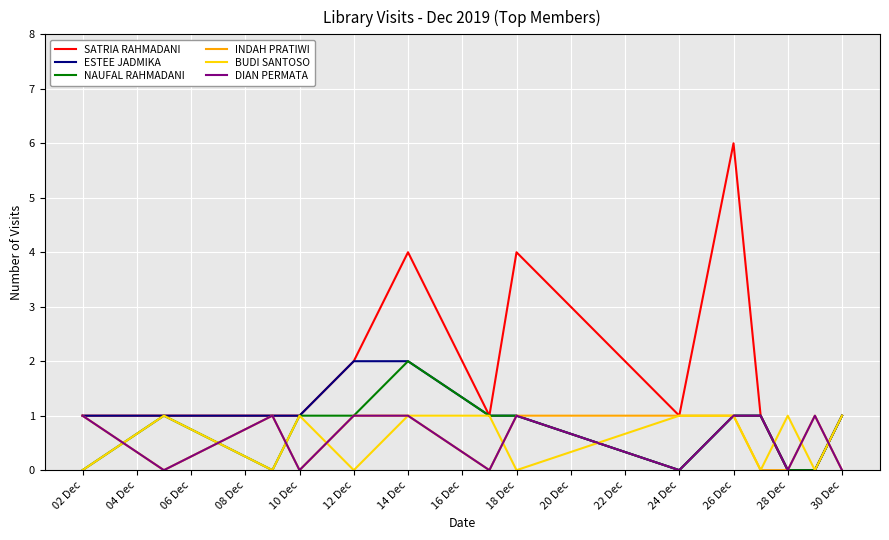

Which series has the widest spread of values?

SATRIA RAHMADANI